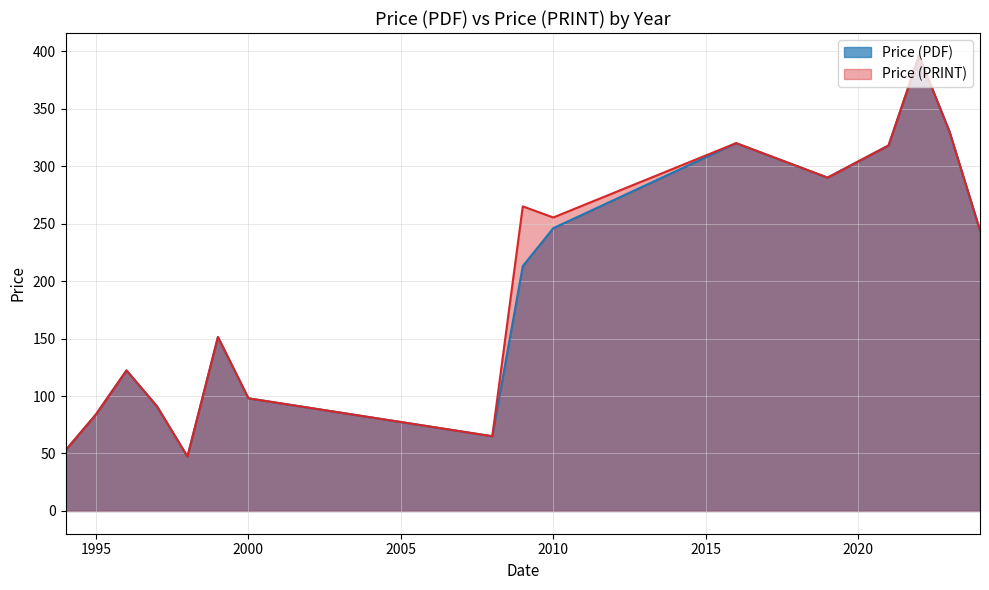

What is the highest value of the Price (PRINT) series?

396.0